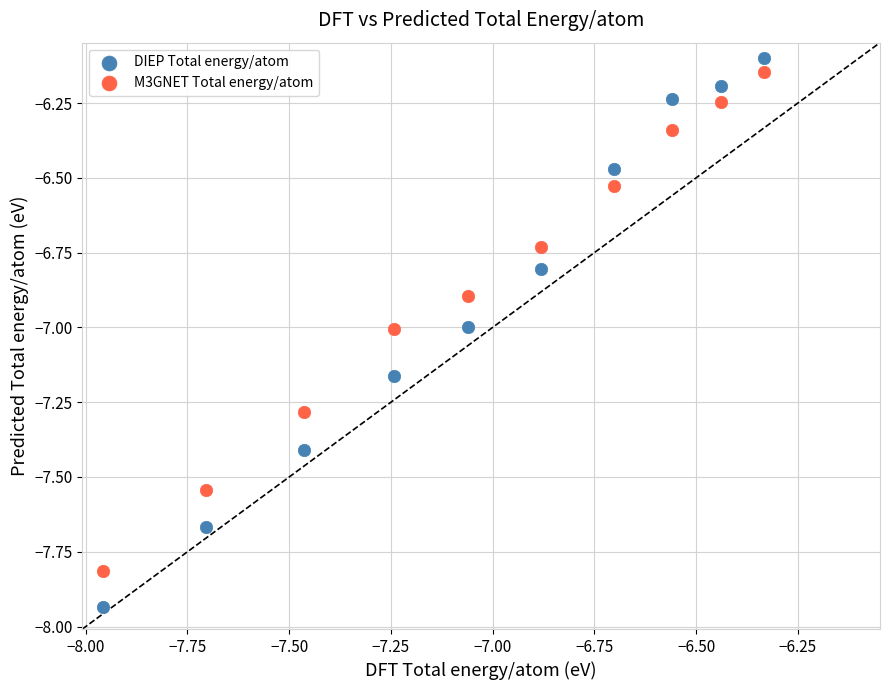

Which series contains the lowest Y value?

DIEP Total energy/atom